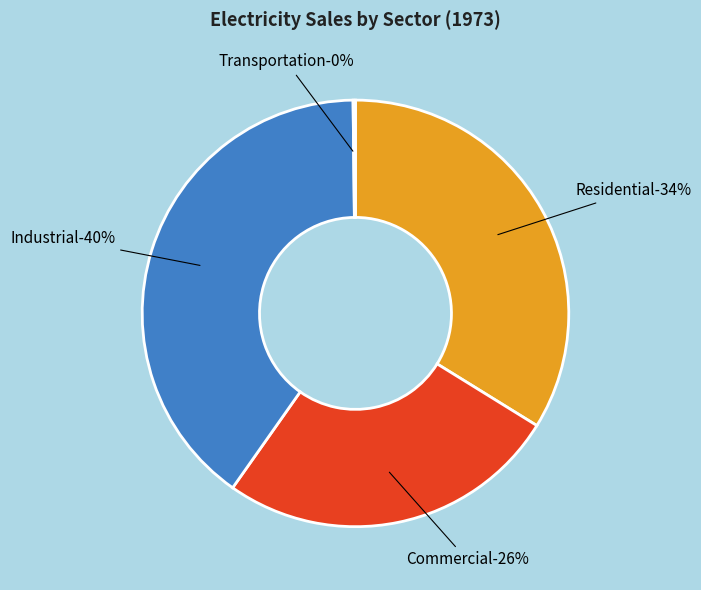

Is there any slice that represents more than half of the pie?

No